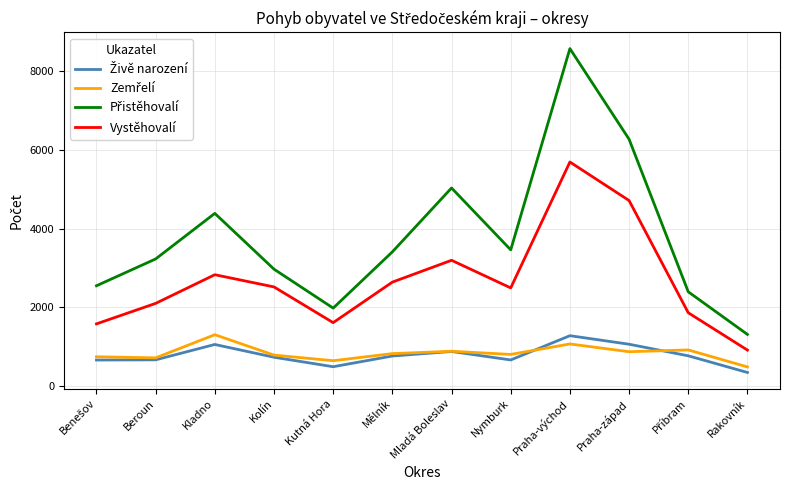

What is the difference between the highest and lowest values at Praha-západ?

5394